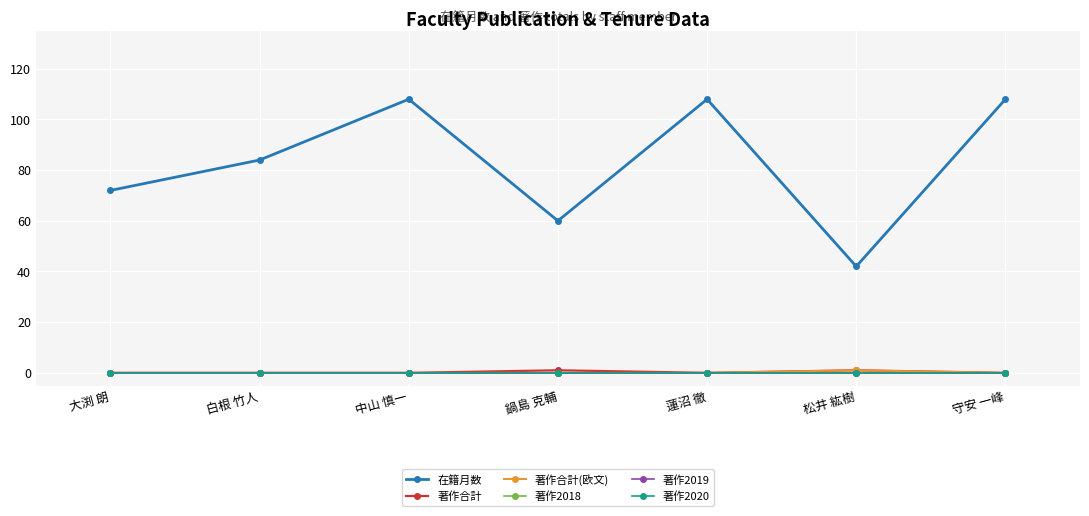

Is this an area chart (filled region under the line)?

No